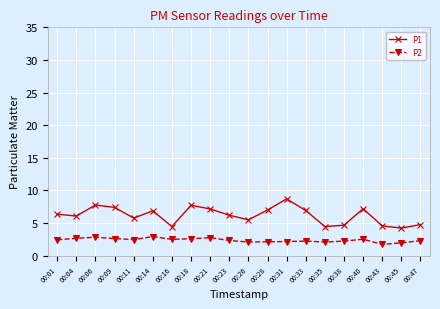

What is the difference between the highest and lowest values at 00:18?

5.1